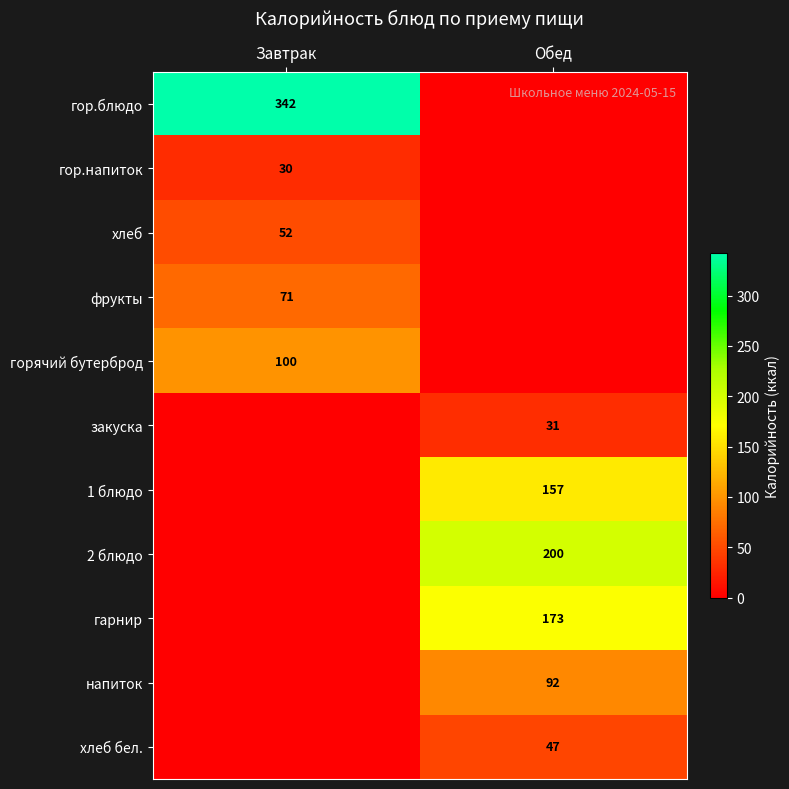

True or false: хлеб бел. has a value of 77 at Обед.

False